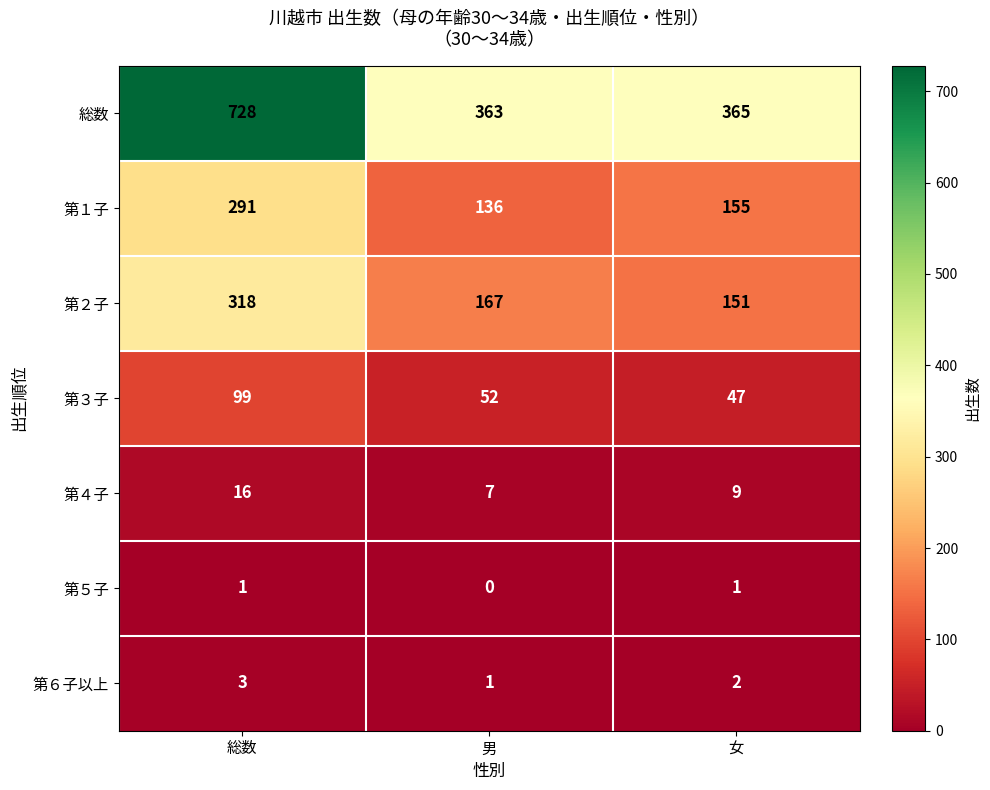

Reading right to left, transcribe all the data shown in this chart.

総数: 365	363	728
第１子: 155	136	291
第２子: 151	167	318
第３子: 47	52	99
第４子: 9	7	16
第５子: 1	0	1
第６子以上: 2	1	3